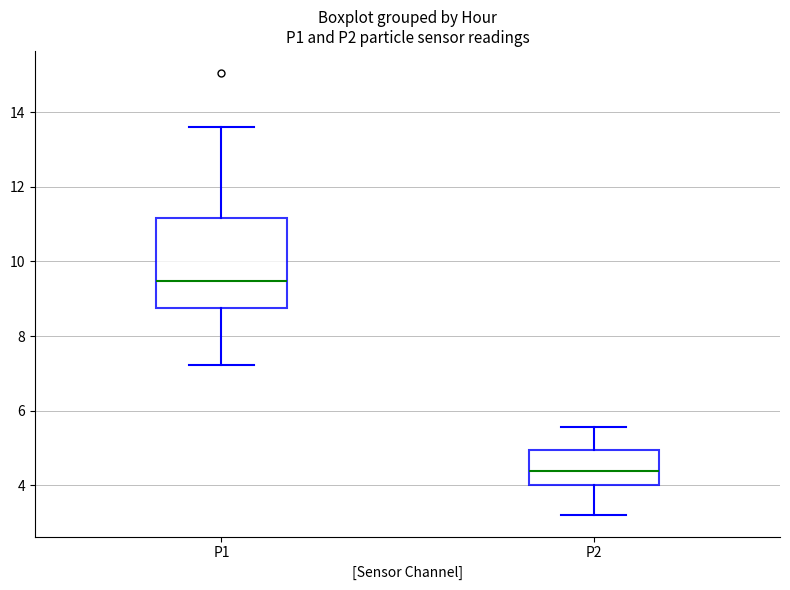

Reading left to right, read every box against the y-axis: the position of its median line, the range the box covers, and the ends of its whiskers. The values are not printed on the chart, so give them approximately, as read against the axis.

P1: median 9.4, box 8.8 to 11.2, whiskers 7.2 to 13.6
P2: median 4.4, box 4.0 to 5.0, whiskers 3.2 to 5.6